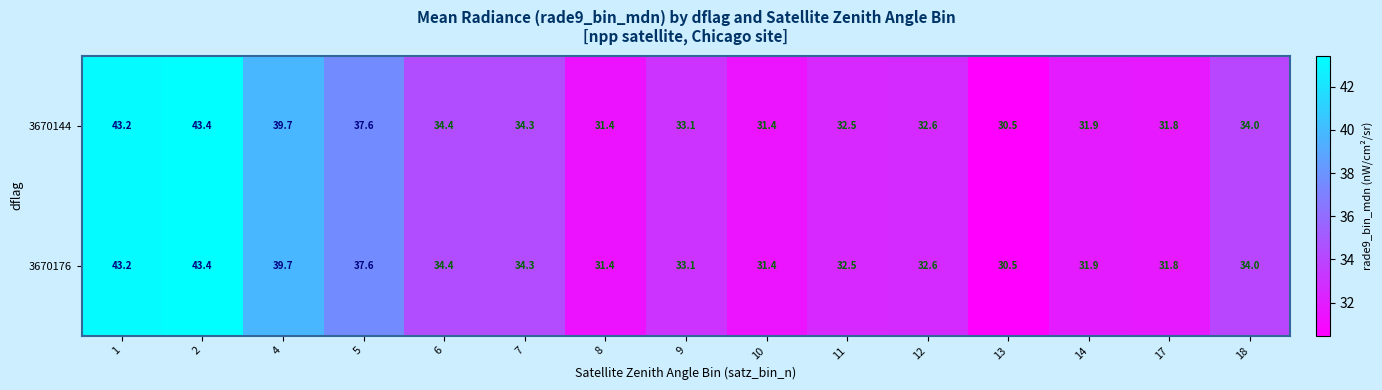

True or false: 3670144 has a value of 31.4 at 8.

True